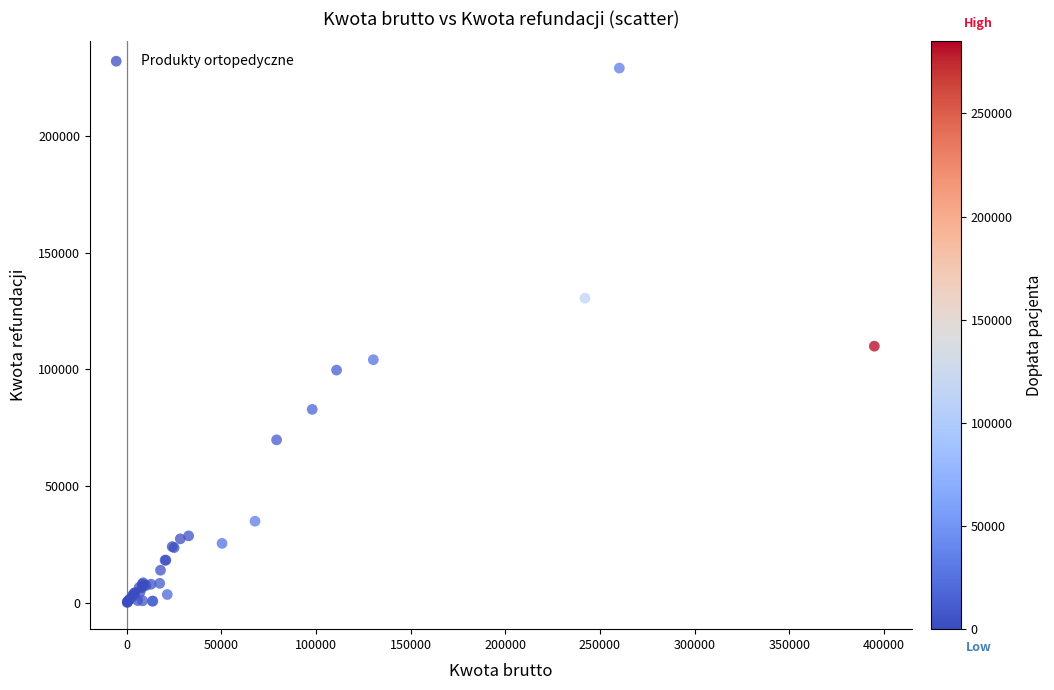

What Y value in the scatter plot is closest to 114625?

109955.0